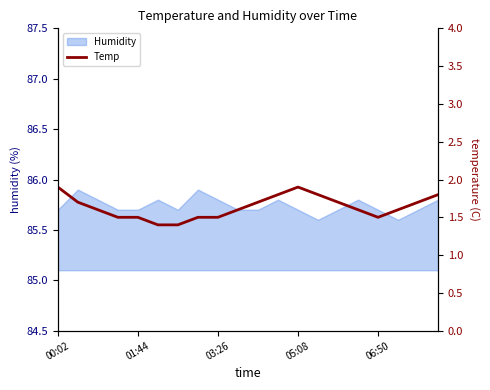

What is the lowest value of the Humidity series?

85.6